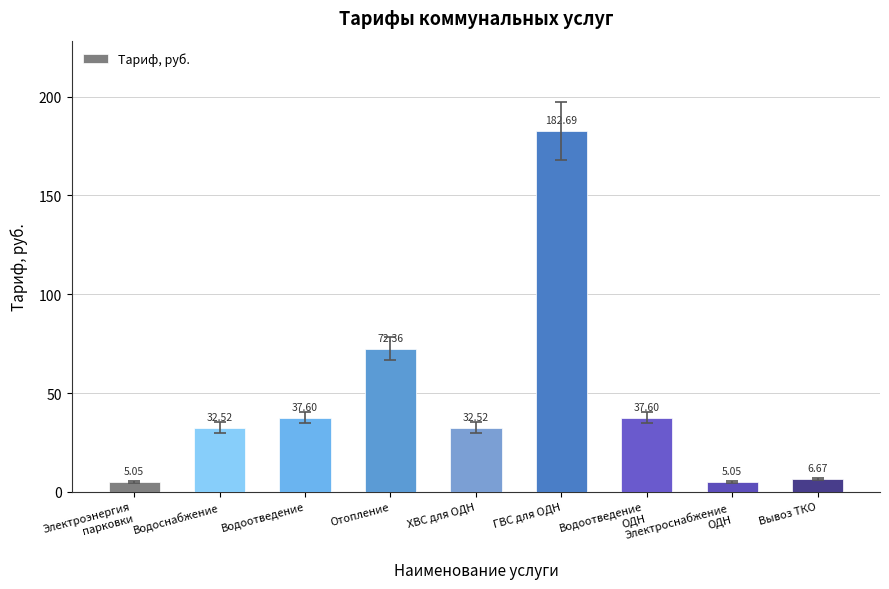

Where is the data nearest to the value 93?

Отопление